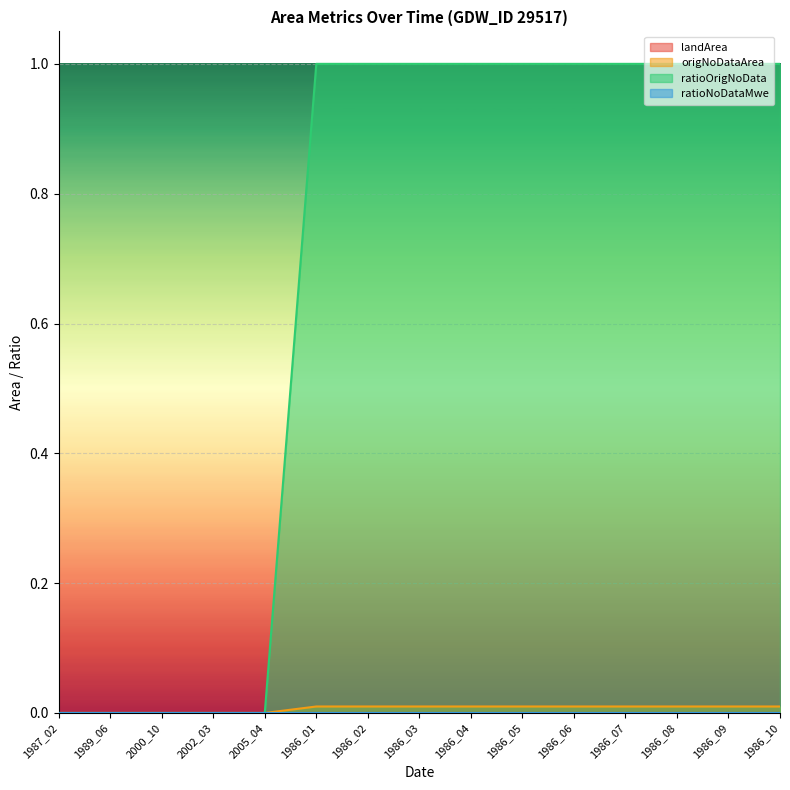

Which series has the largest total across all categories?

ratioOrigNoData